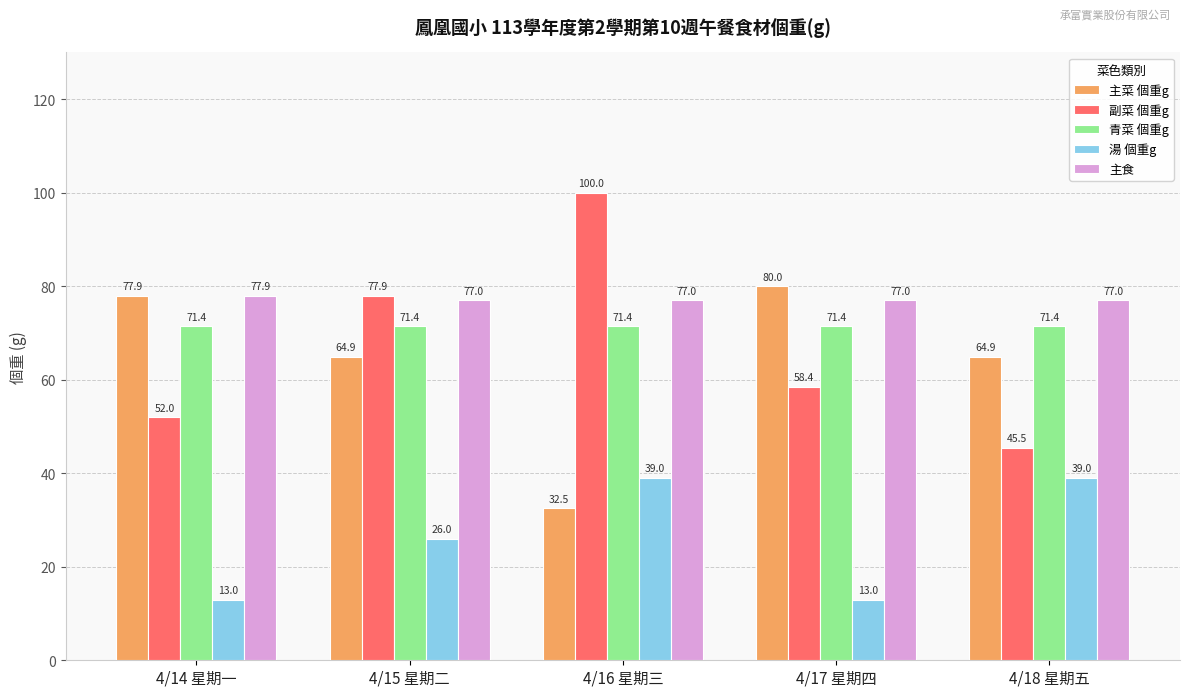

At how many categories does at least one series exceed 35?

5